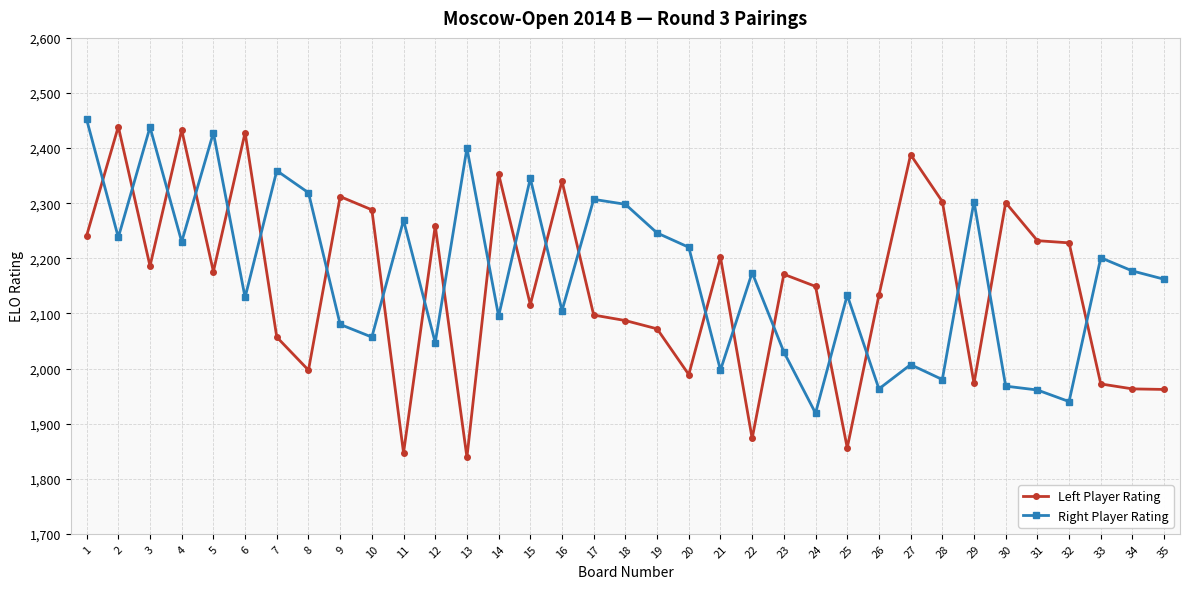

Between 17 and 18, which series saw the biggest shift?

Left Player Rating